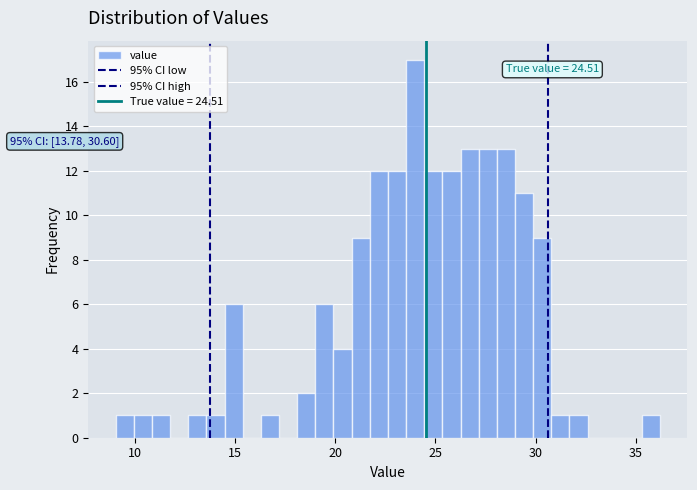

Around what value on the x-axis is the tallest bar? Give the approximate position of its centre, as read against the axis.

24.0